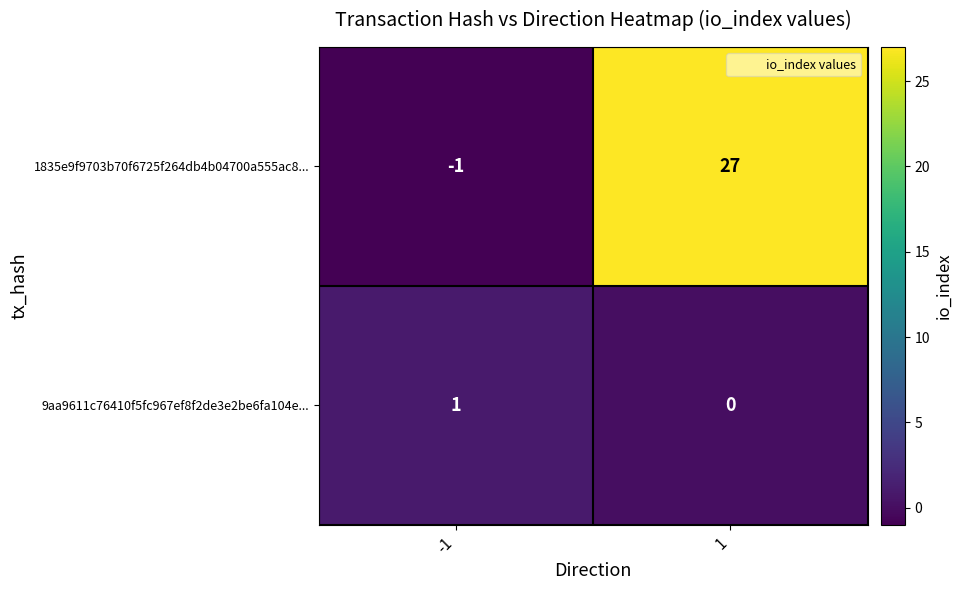

Which series changed the most between -1 and 1?

1835e9f9703b70f6725f264db4b04700a555ac8...